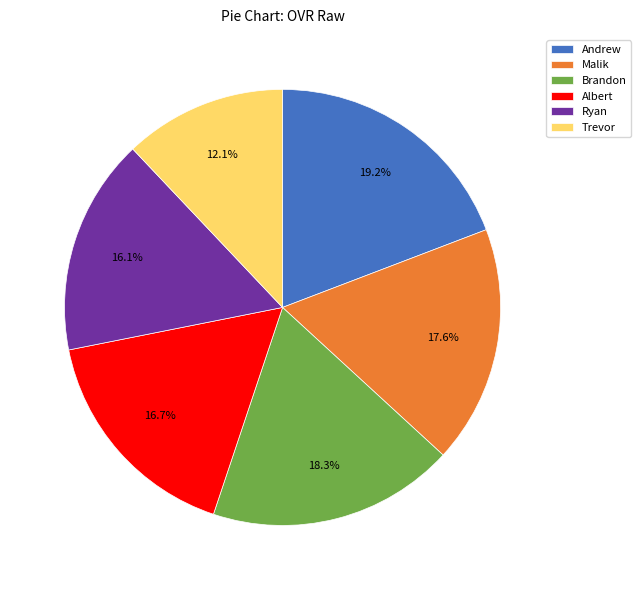

Count the number of slices in the pie.

6